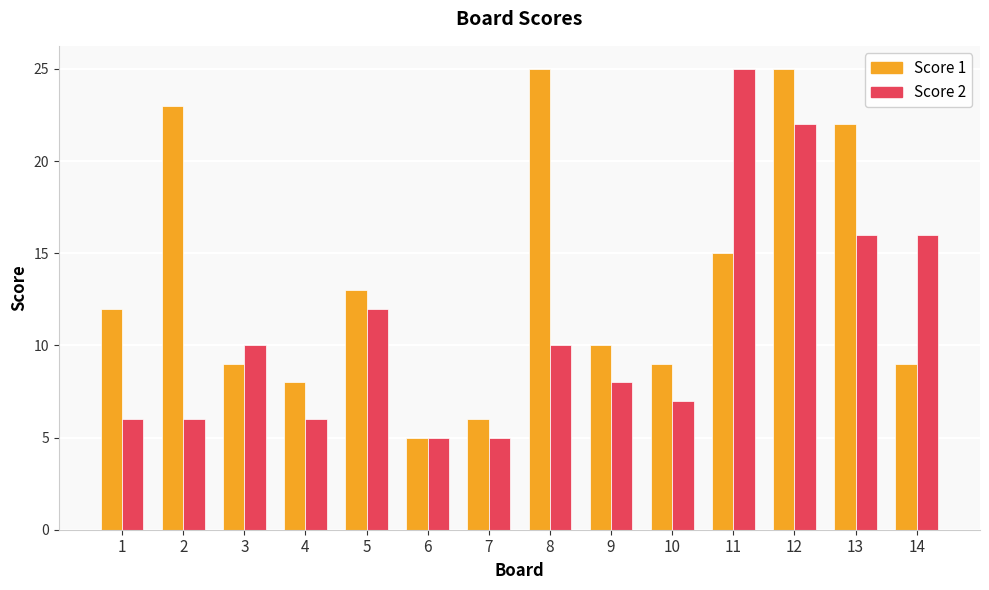

What is the value of the Score 1 bar at the 8th from the left?

25